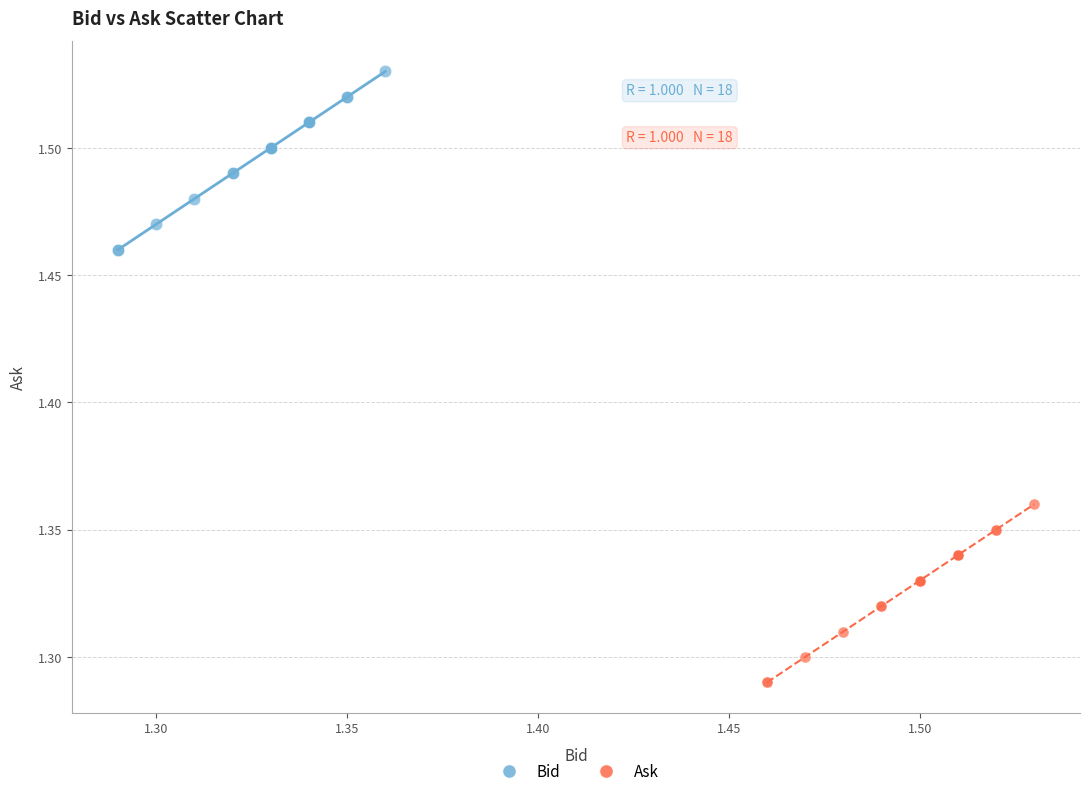

Which series contains the highest Y value?

Bid